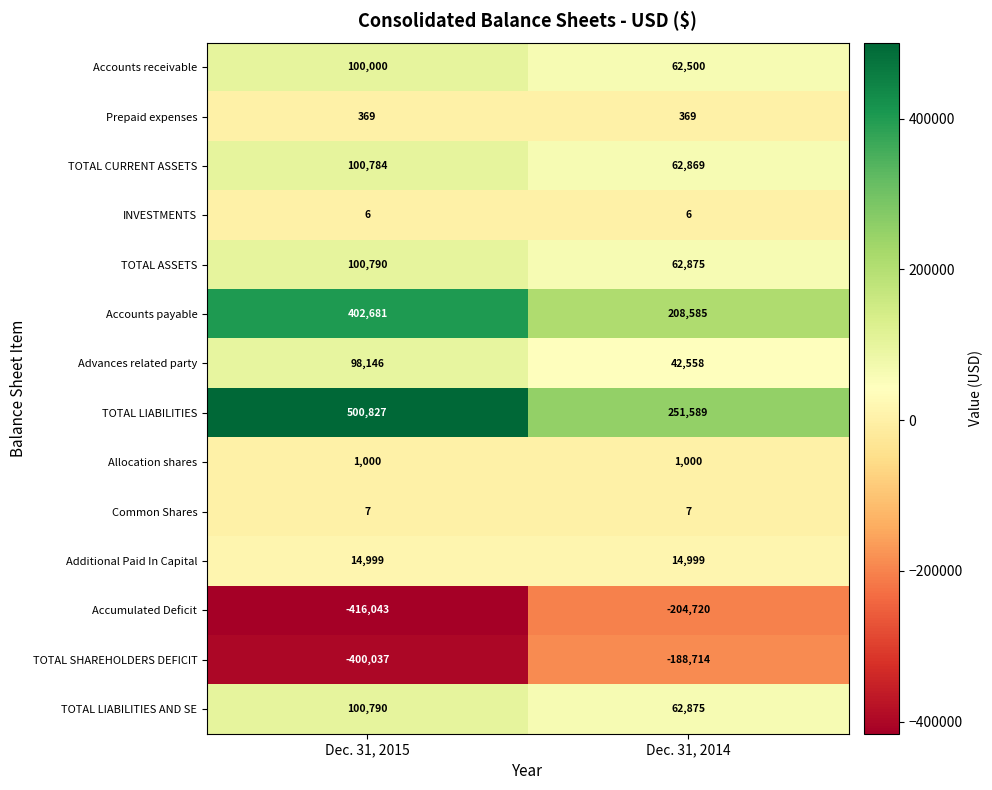

What value does the TOTAL LIABILITIES series have at Dec. 31, 2014, to the nearest 50?

251600